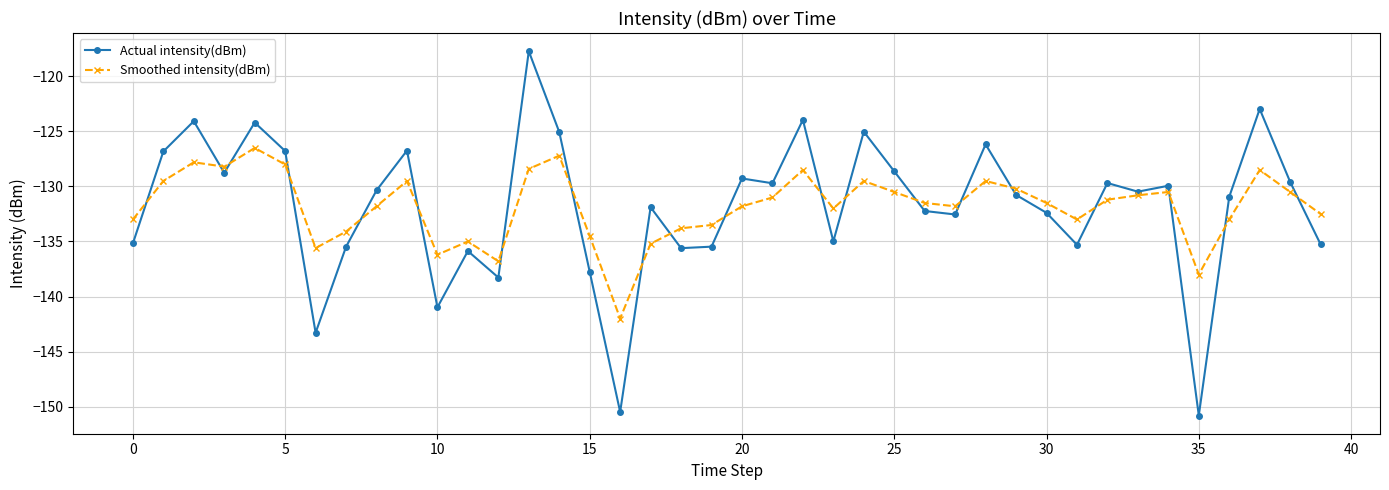

What is the value of the Smoothed intensity(dBm) point at the 32nd from the left?

-133.0